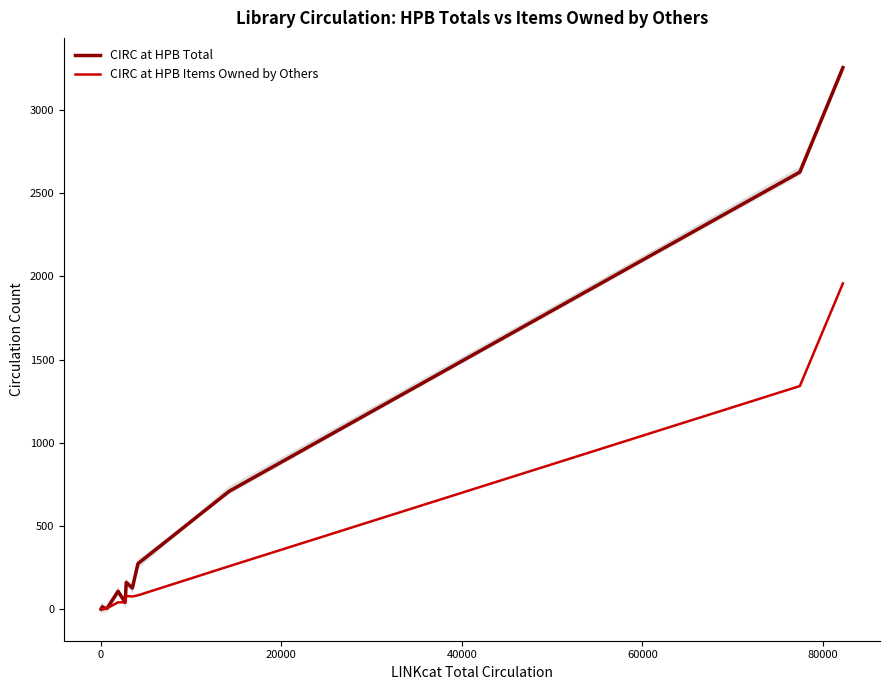

What is the value of the CIRC at HPB Total point at the 12th from the left?

2625